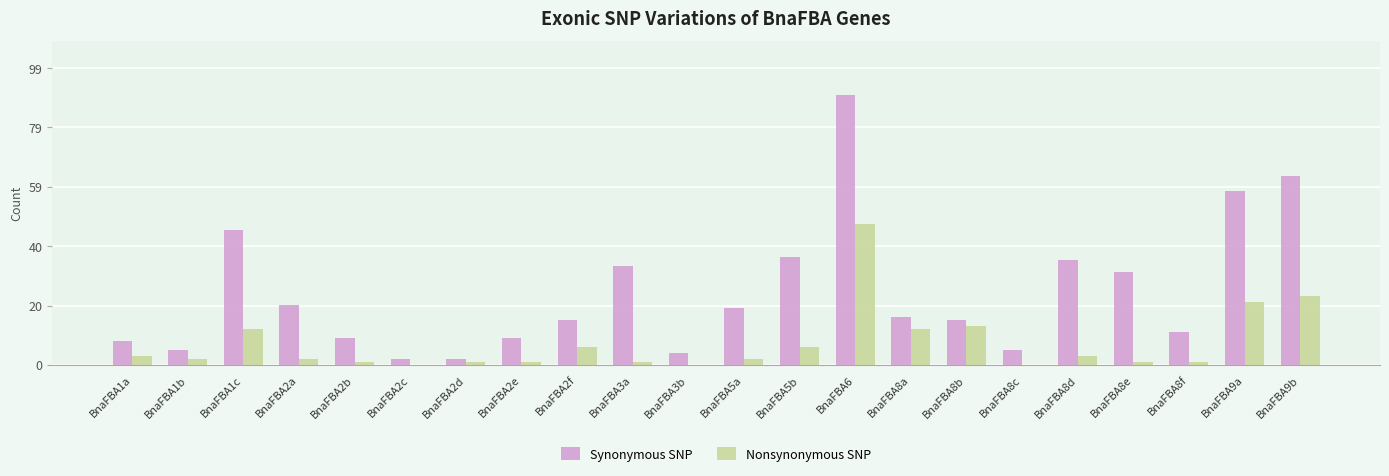

Is the value of Nonsynonymous SNP at BnaFBA2e greater than the value of Synonymous SNP at BnaFBA2a?

No